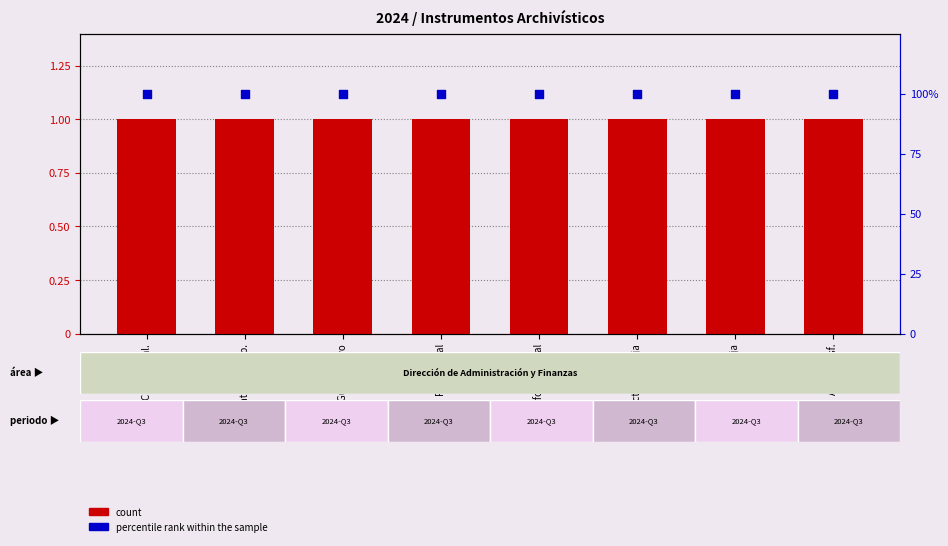

Which series reaches the minimum Y coordinate?

count